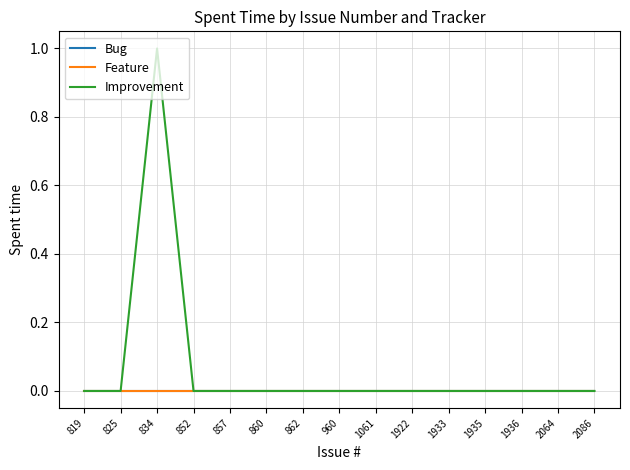

Does the chart have visible grid lines?

Yes